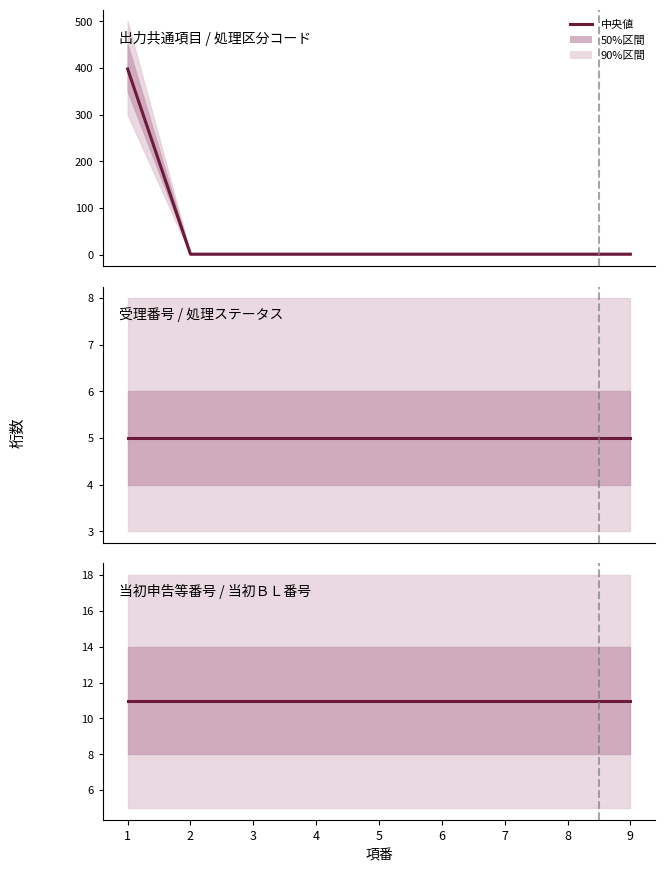

What is the sum of the 受理番号 / 処理ステータス values at 8 and 1?

10